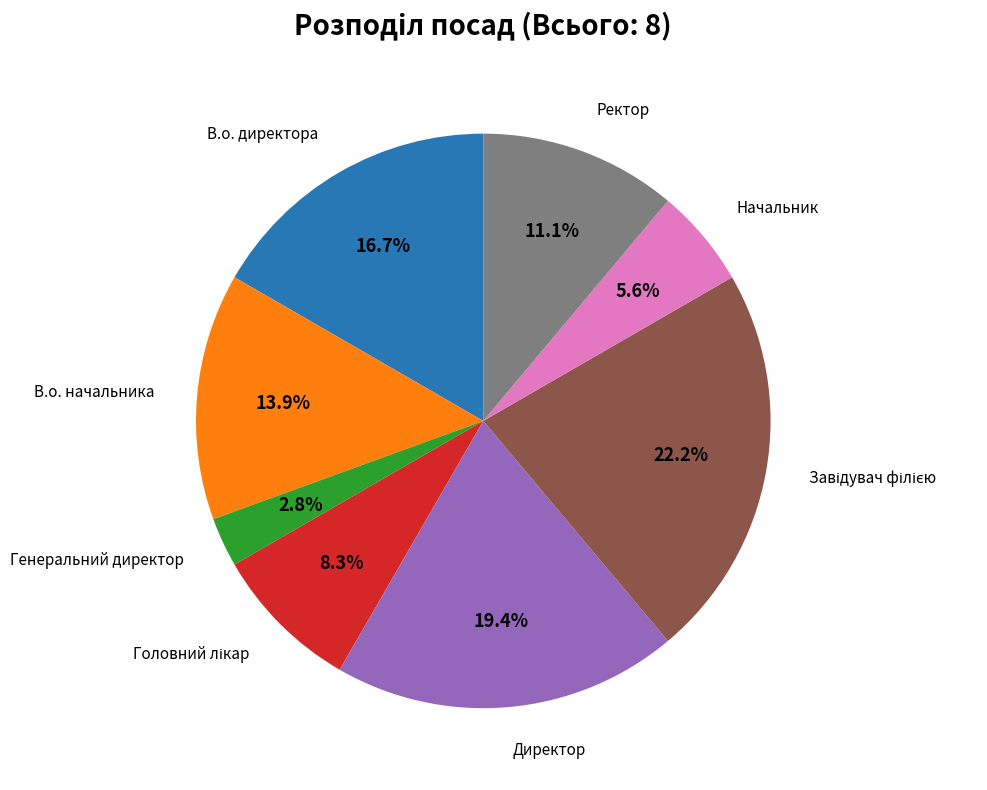

Is there a majority slice in this chart?

No